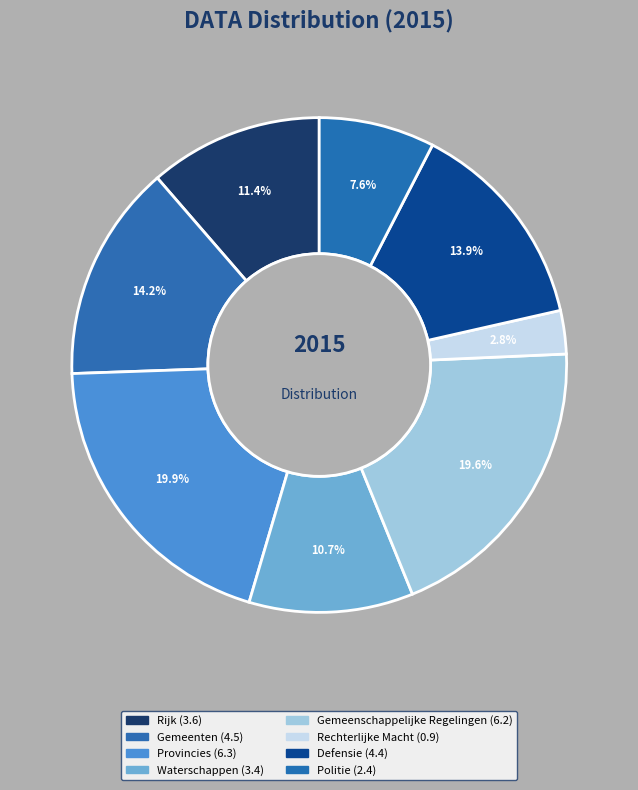

How many slices are in this pie chart?

8